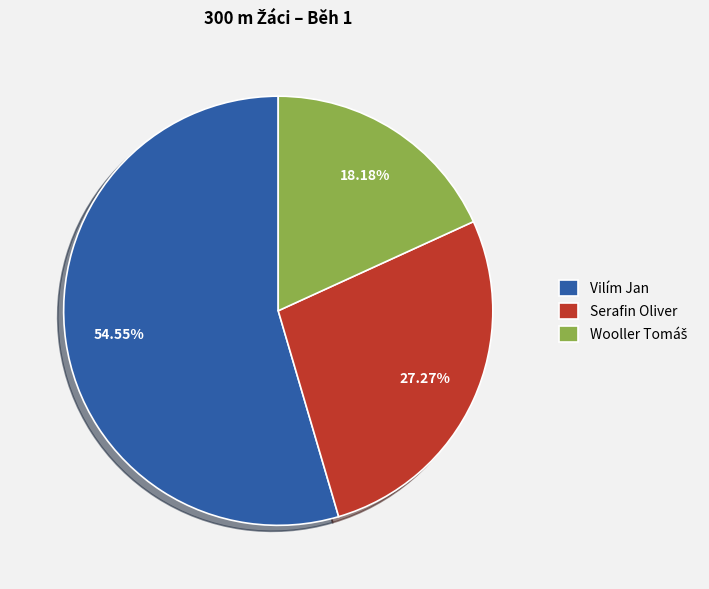

How many segments does this pie chart have?

3